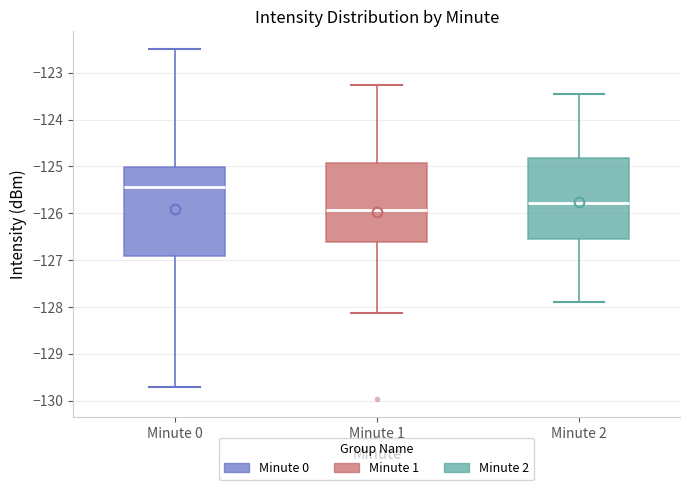

Comparing the boxes themselves (not the whiskers), which one is the tallest?

Minute 0